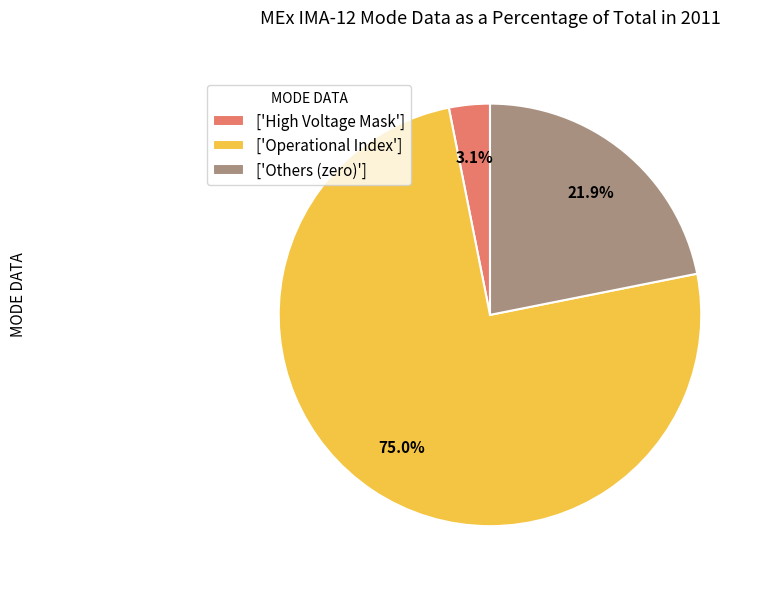

Count the number of slices in the pie.

3